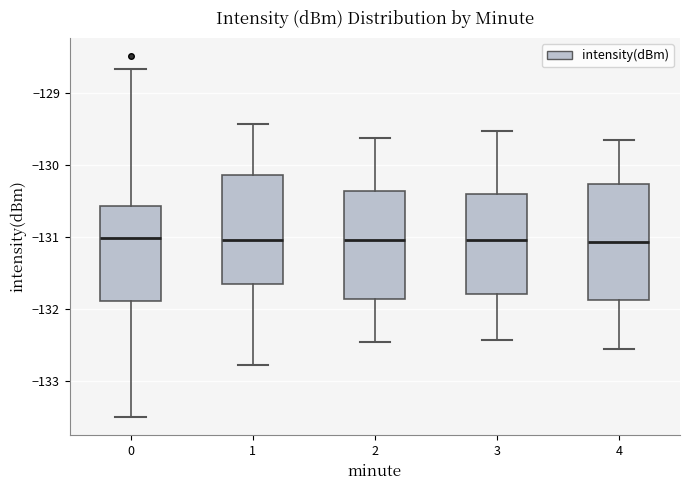

Which box is the tallest, from its lower edge to its upper edge?

4